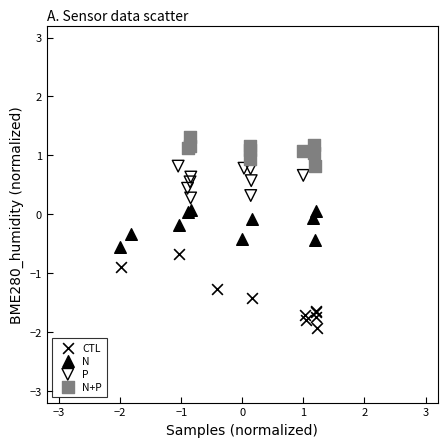

Which series has the widest spread of Y values?

CTL